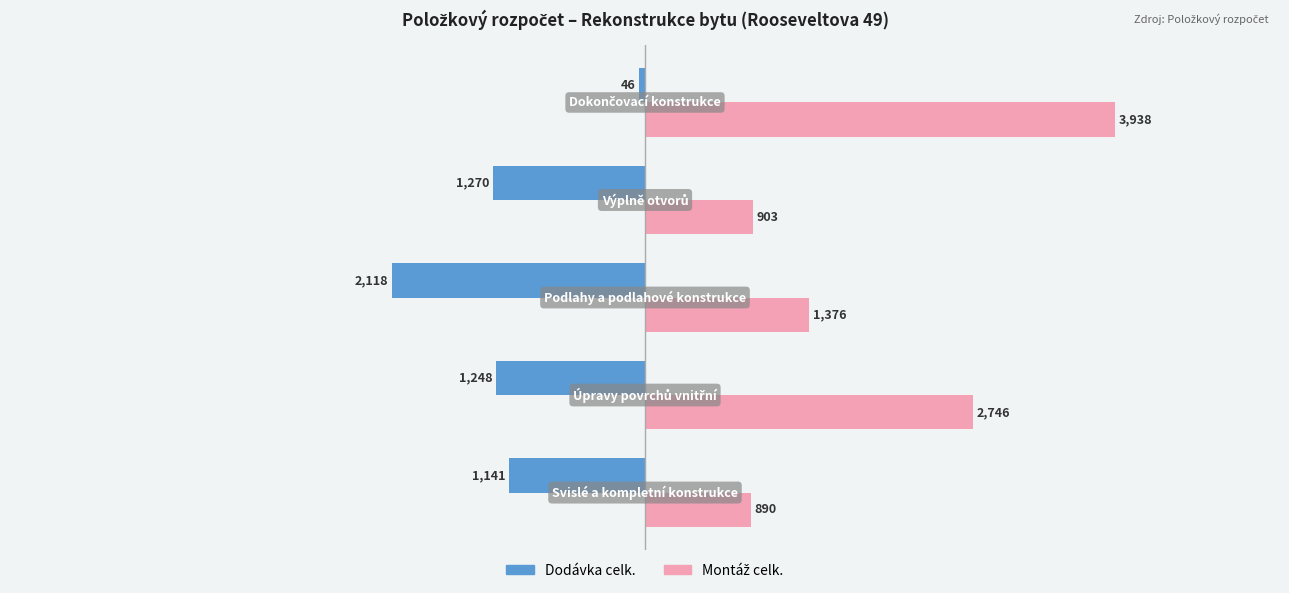

What is the lowest value of the Dodávka celk. series?

-2118.1